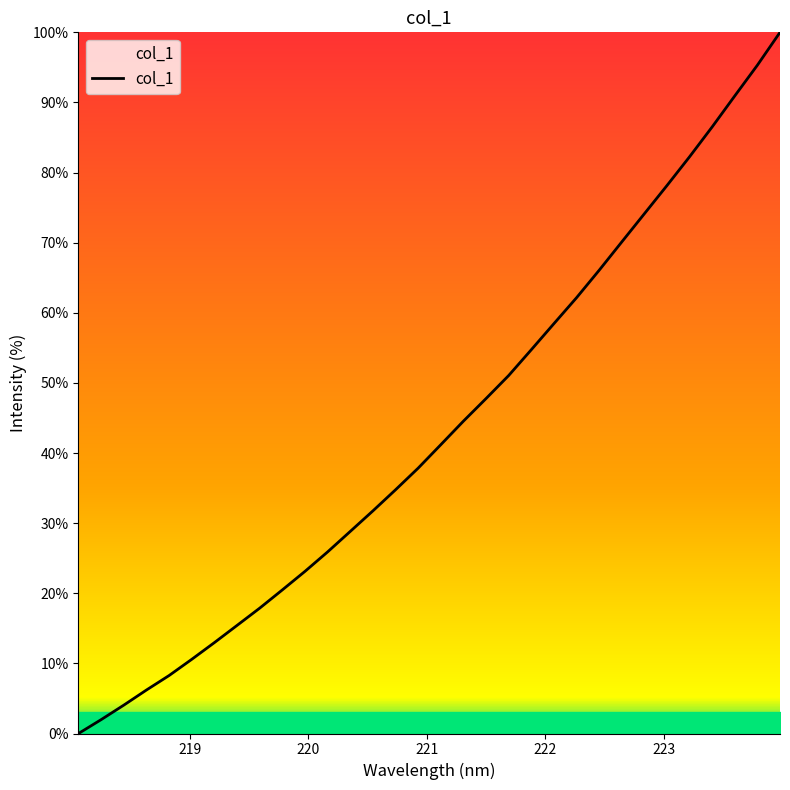

How many lines are shown in the chart?

1